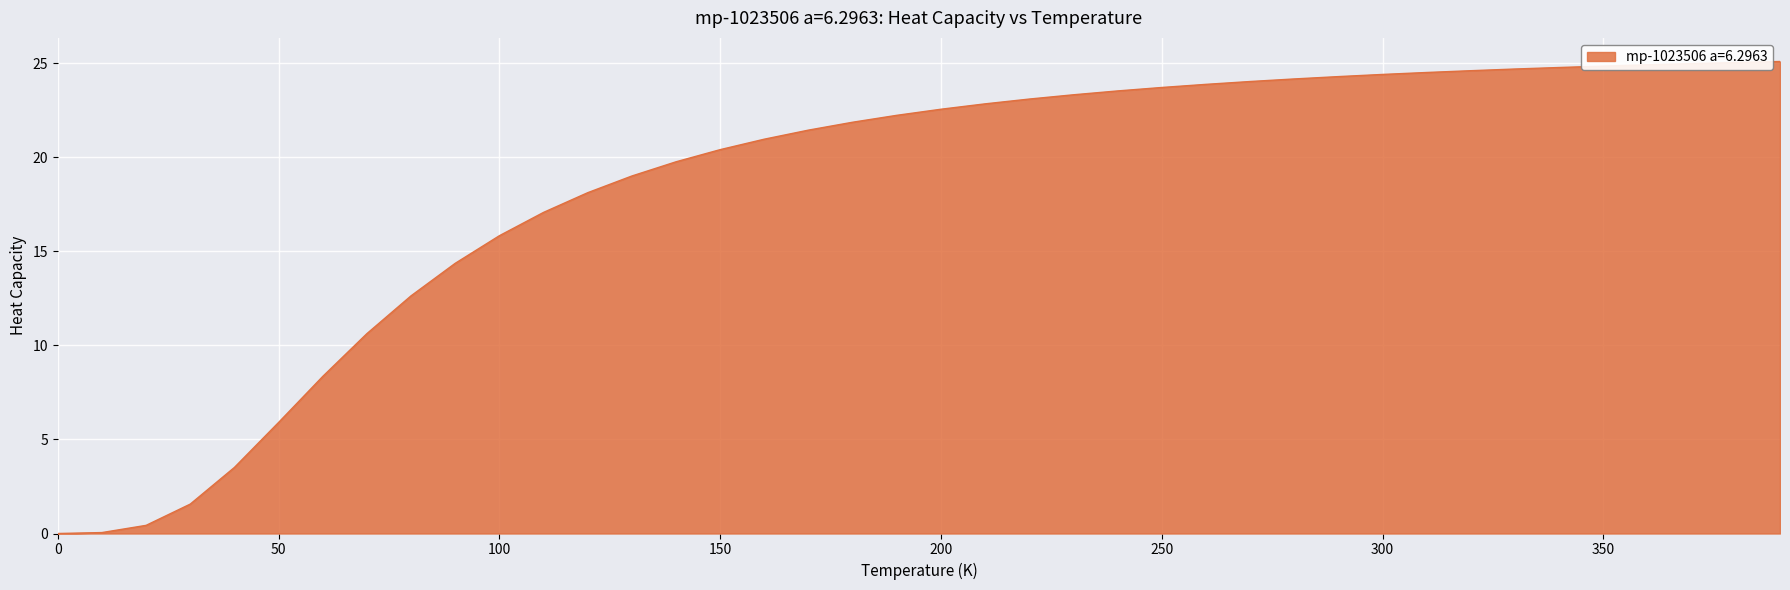

What is the maximum value shown in the chart?

25.1